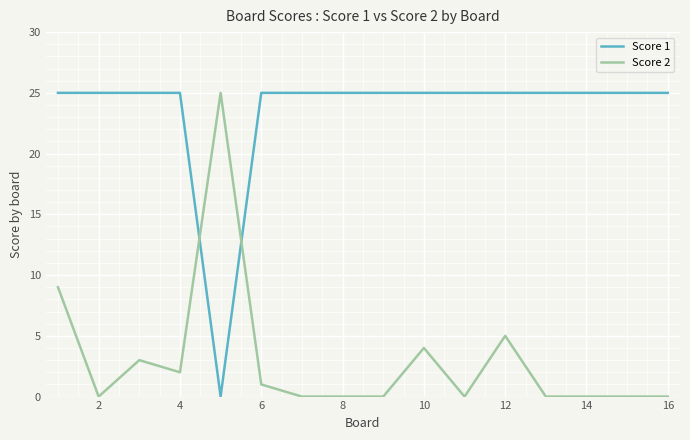

Does the chart have visible grid lines?

Yes